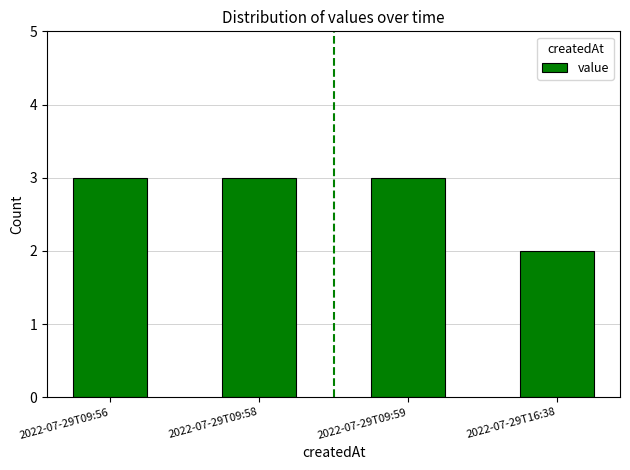

Which label corresponds to the smallest value in the chart?

2022-07-29T16:38